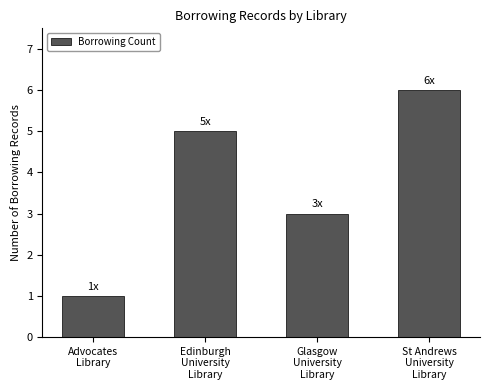

Reading left to right, list all the values displayed in this chart.

Advocates
Library=1	Edinburgh
University
Library=5	Glasgow
University
Library=3	St Andrews
University
Library=6